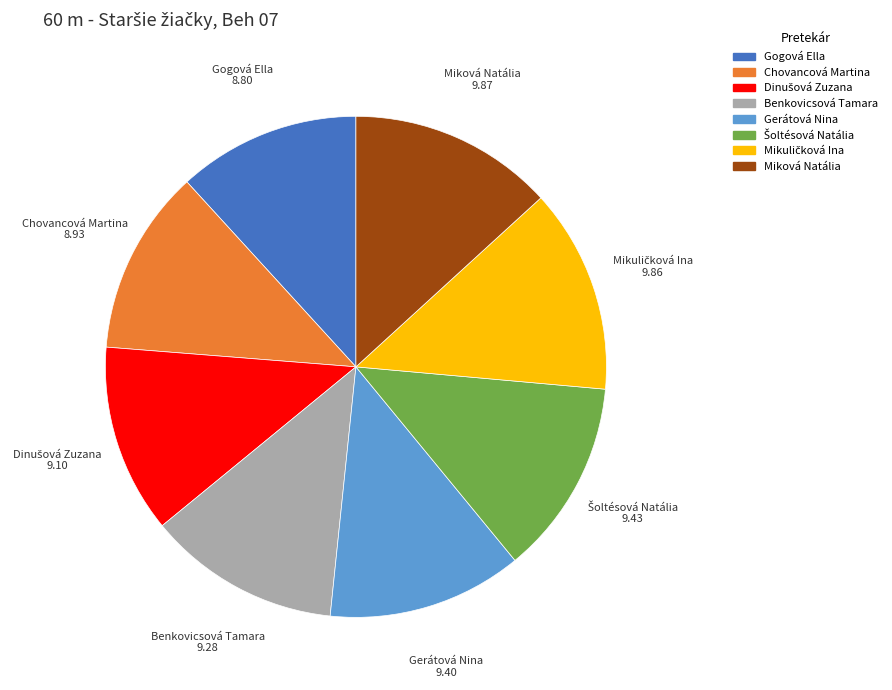

Is Gogová Ella the majority of the pie?

No